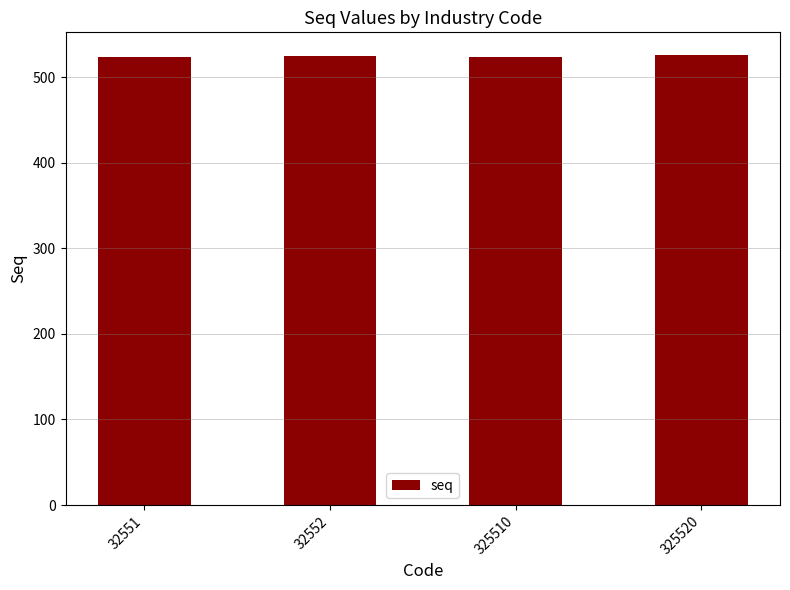

What is the change in value from 325510 to 325520?

+2